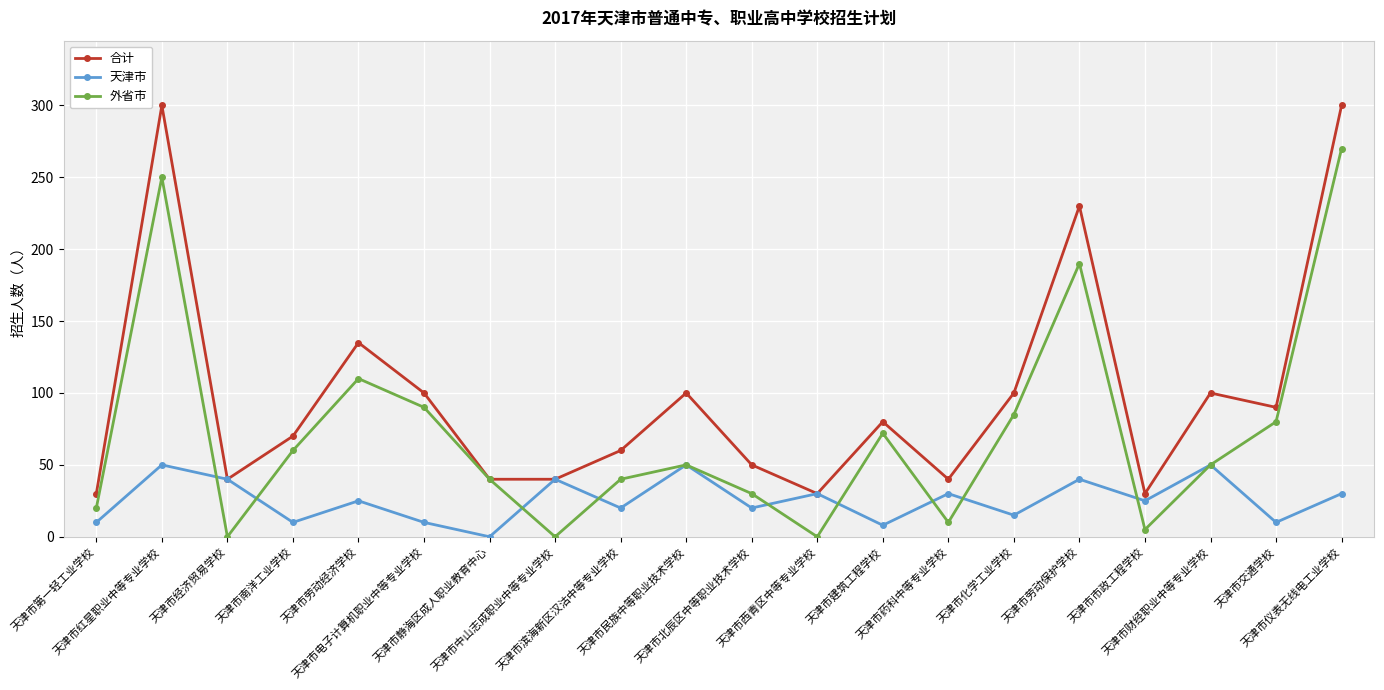

What is the difference between the maximum and minimum values in the 合计 series?

270